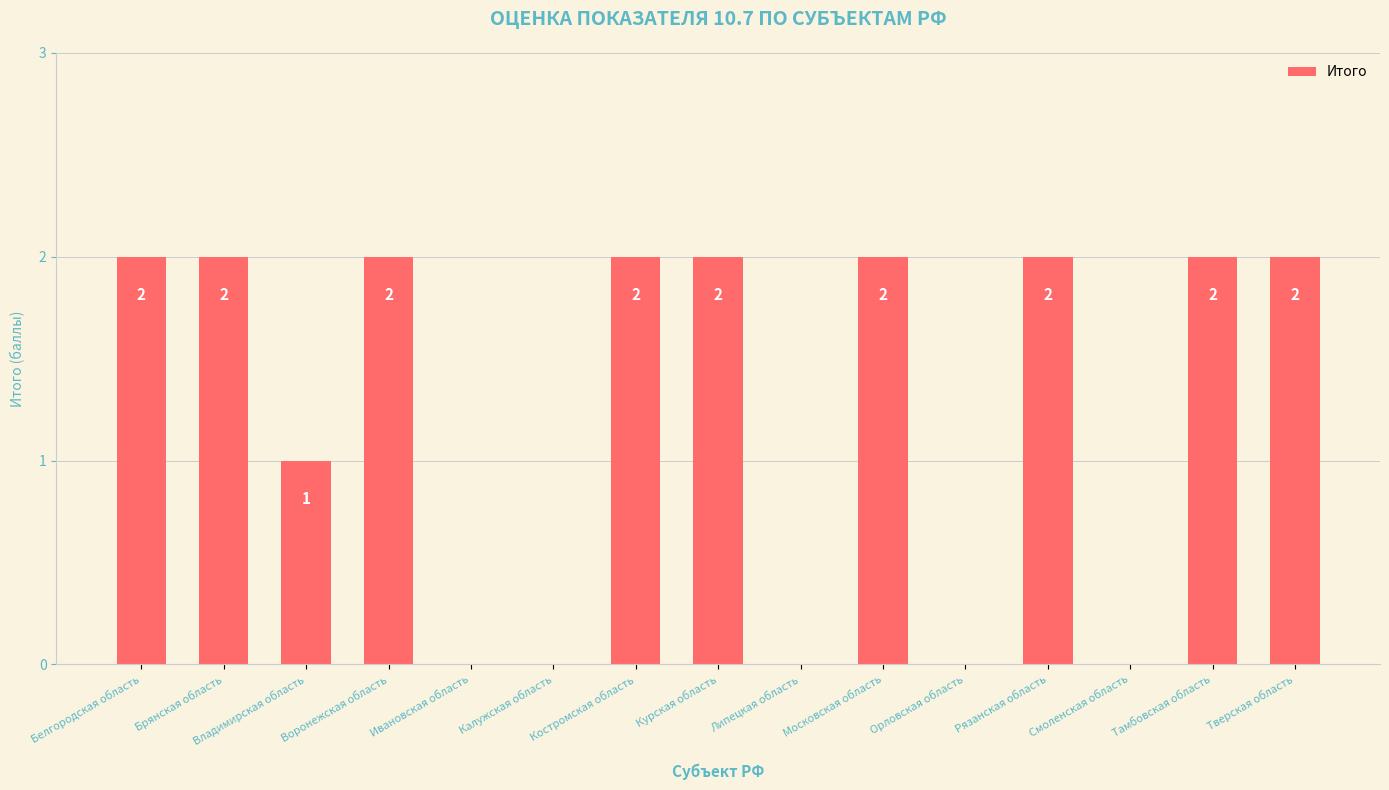

What is the maximum value shown in the chart?

2